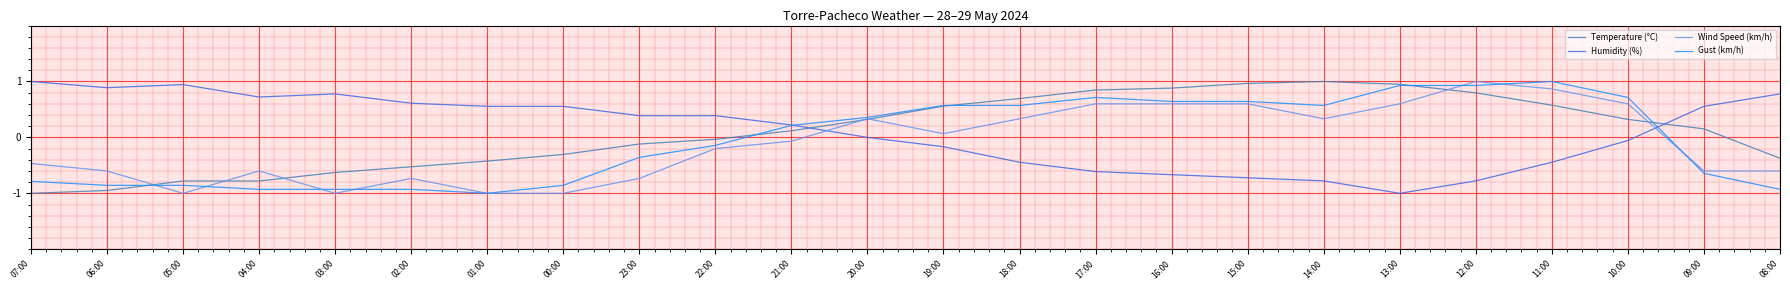

What is the maximum value shown in the chart?

1.0